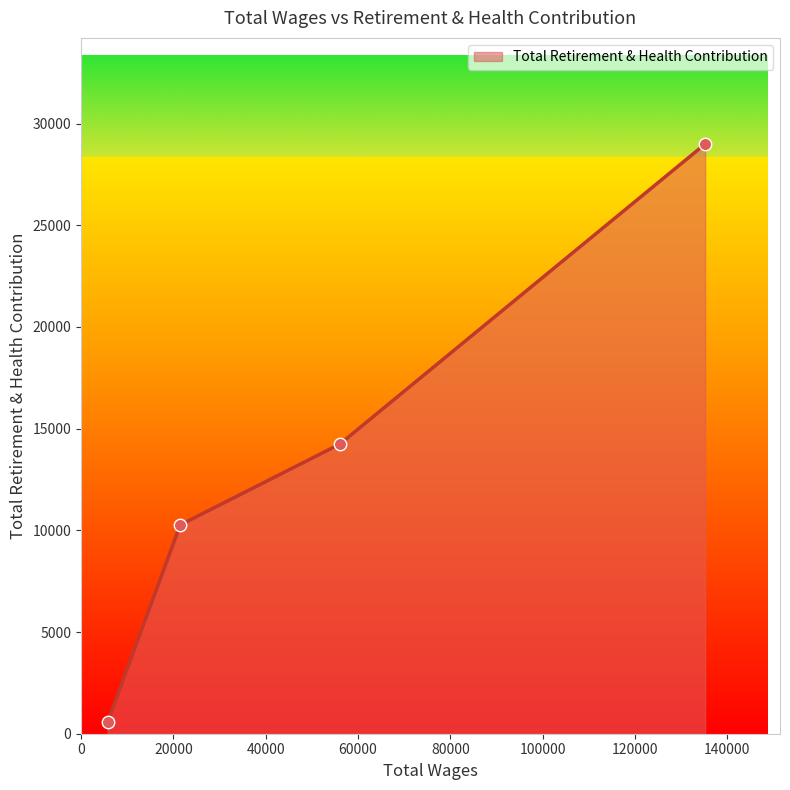

What is the greatest value displayed?

28994